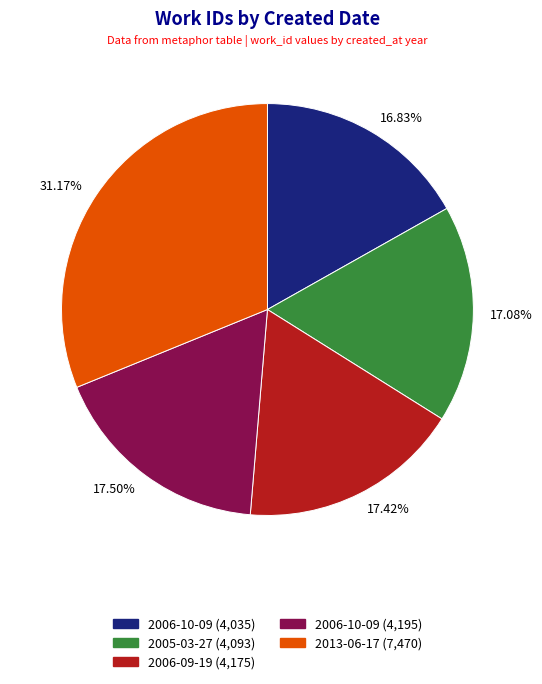

Between 17.08% and 31.17%, which is larger?

31.17%